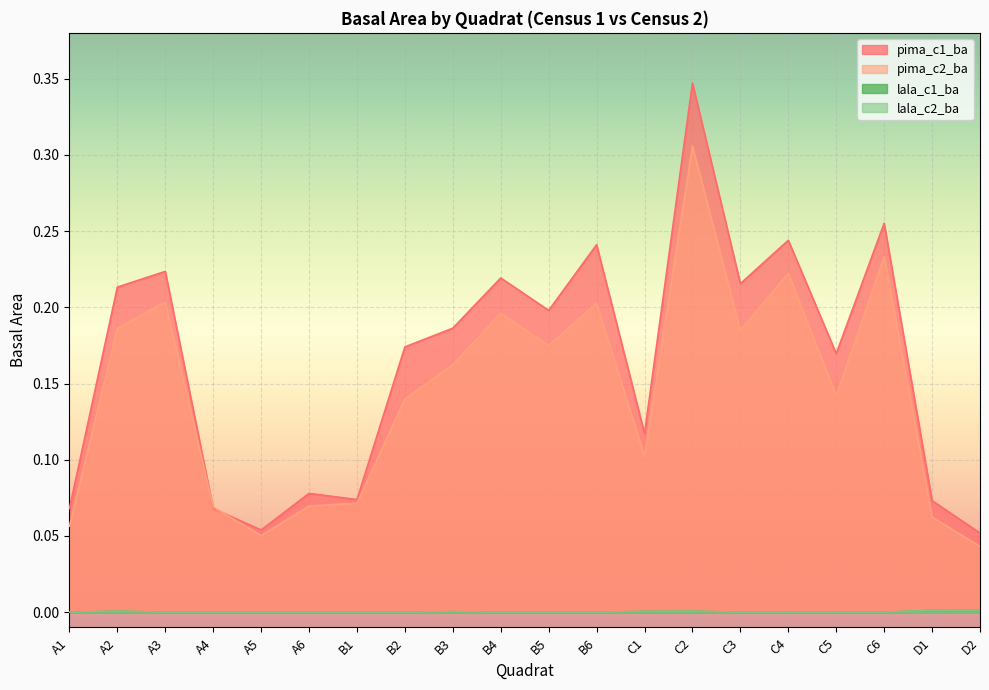

The value of lala_c1_ba at B1 is 0.0. True or false?

True